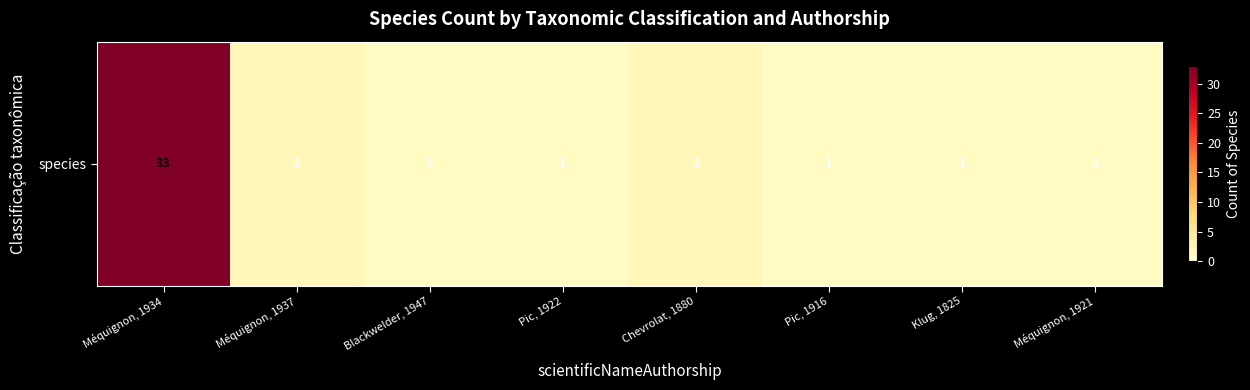

What is the sum of all values?

42